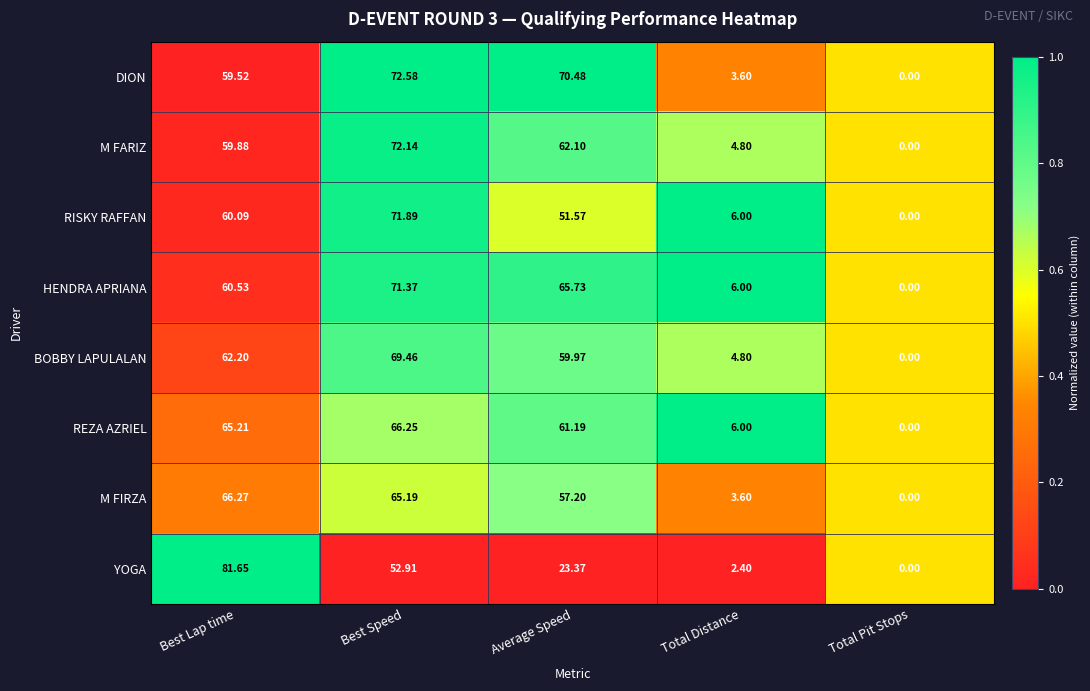

List the labels in order of M FARIZ value, smallest first.

Total Pit Stops, Total Distance, Best Lap time, Average Speed, Best Speed